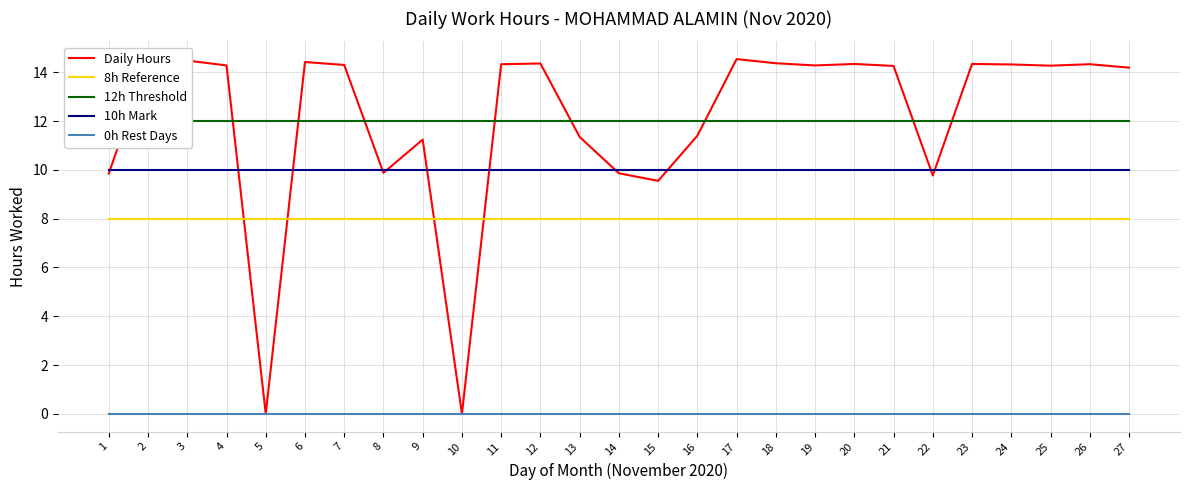

Rank the series at 23 from highest to lowest value.

Daily Hours, 12h Threshold, 10h Mark, 8h Reference, 0h Rest Days